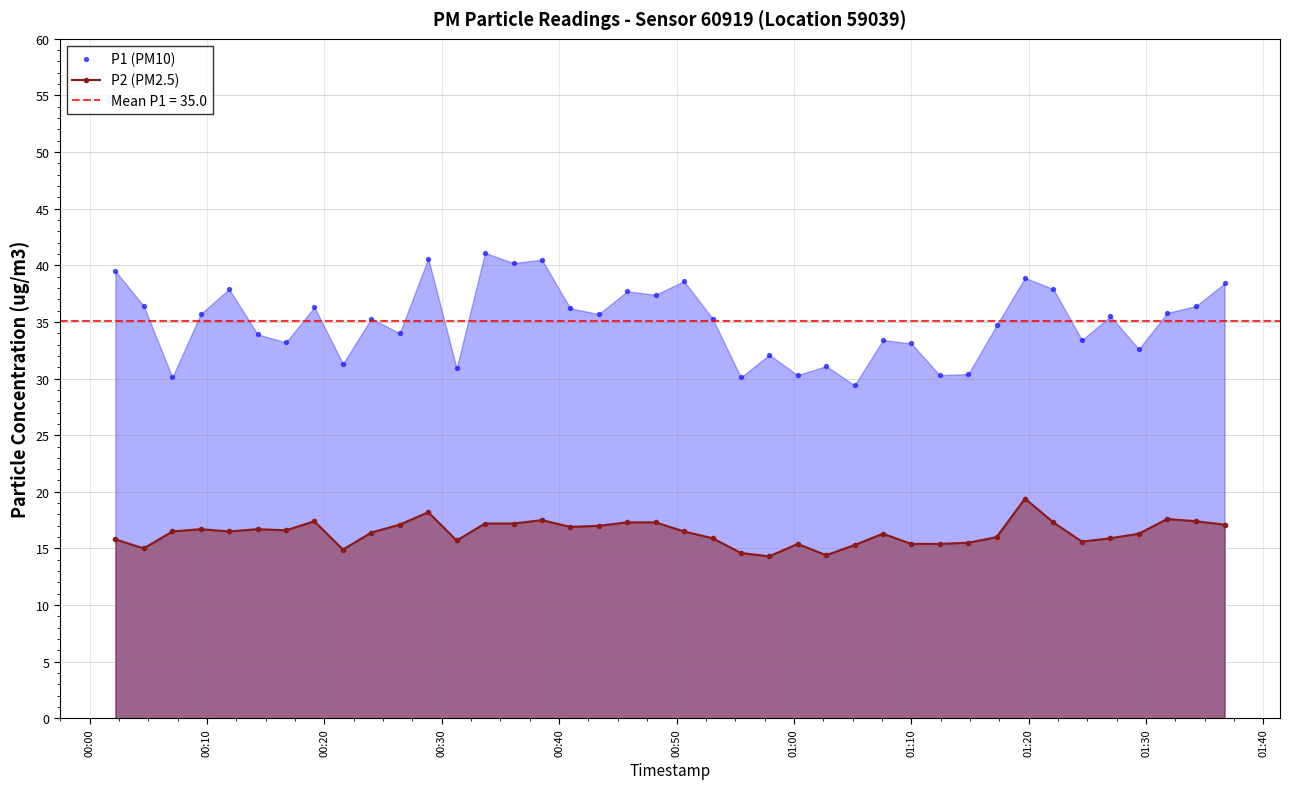

At how many categories does at least one series exceed 32?

31